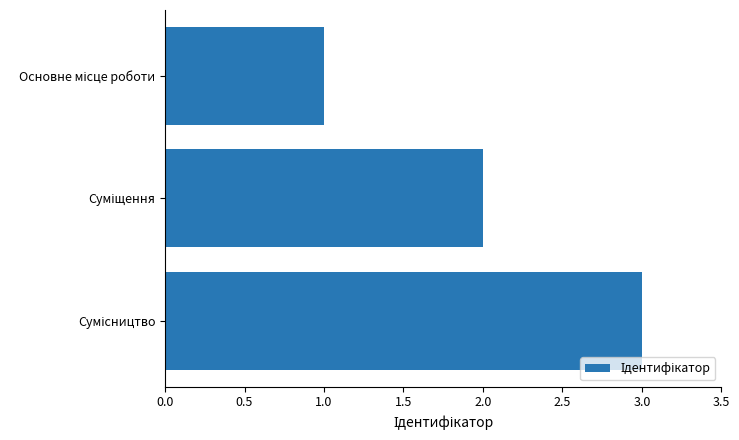

Are the bars grouped side by side (vs. stacked)?

No